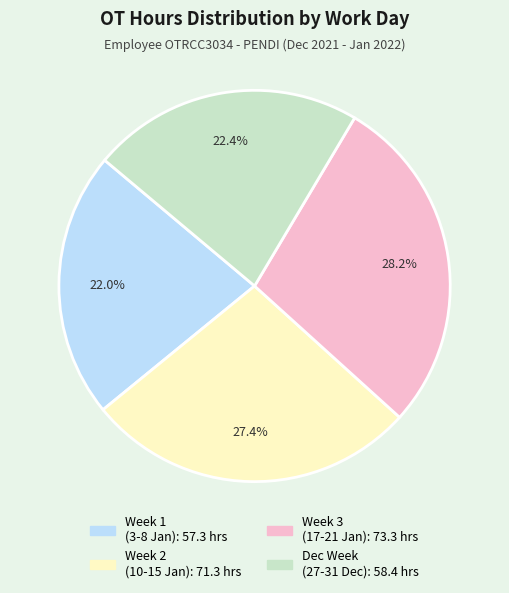

Is there a majority slice in this chart?

No